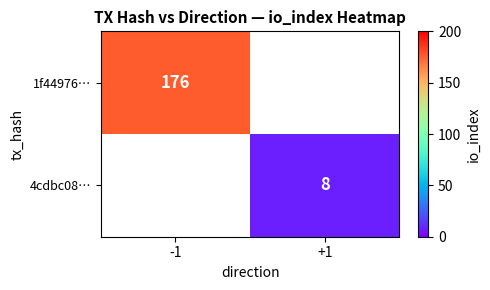

At how many categories does at least one series exceed 149?

1